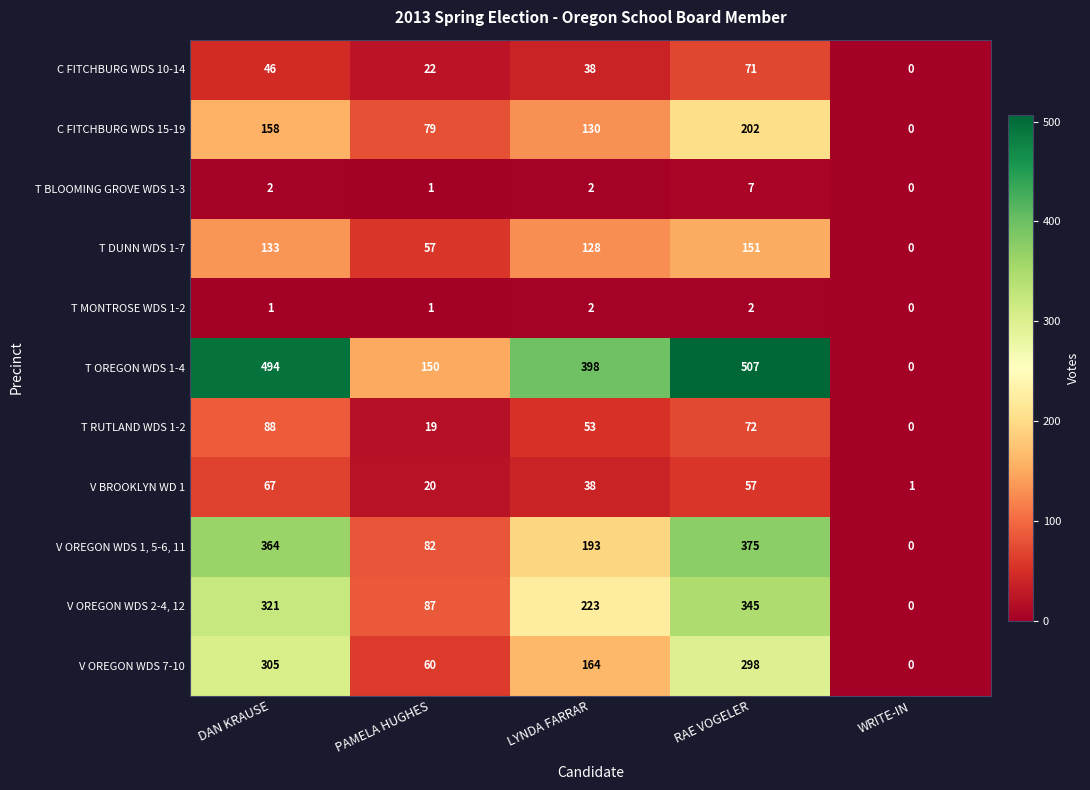

Which series has the widest spread of values?

T OREGON WDS 1-4